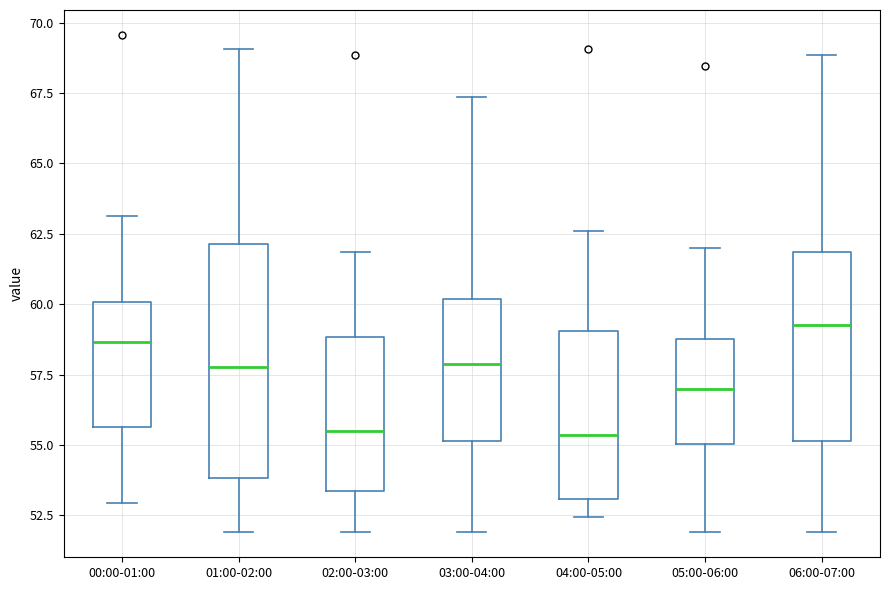

Reading left to right, transcribe this box plot: for each box, give where its median line is, the range the box spans, and where its two whiskers end, as read against the y-axis. The values are not printed on the chart, so give them approximately, as read against the axis.

00:00-01:00: median 58.5, box 55.5 to 60.0, whiskers 53.0 to 63.0
01:00-02:00: median 58.0, box 54.0 to 62.0, whiskers 52.0 to 69.0
02:00-03:00: median 55.5, box 53.5 to 59.0, whiskers 52.0 to 62.0
03:00-04:00: median 58.0, box 55.0 to 60.0, whiskers 52.0 to 67.5
04:00-05:00: median 55.5, box 53.0 to 59.0, whiskers 52.5 to 62.5
05:00-06:00: median 57.0, box 55.0 to 59.0, whiskers 52.0 to 62.0
06:00-07:00: median 59.5, box 55.0 to 62.0, whiskers 52.0 to 69.0